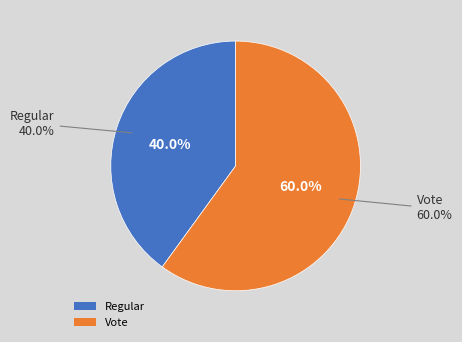

Between Vote and Regular, which is larger?

Vote